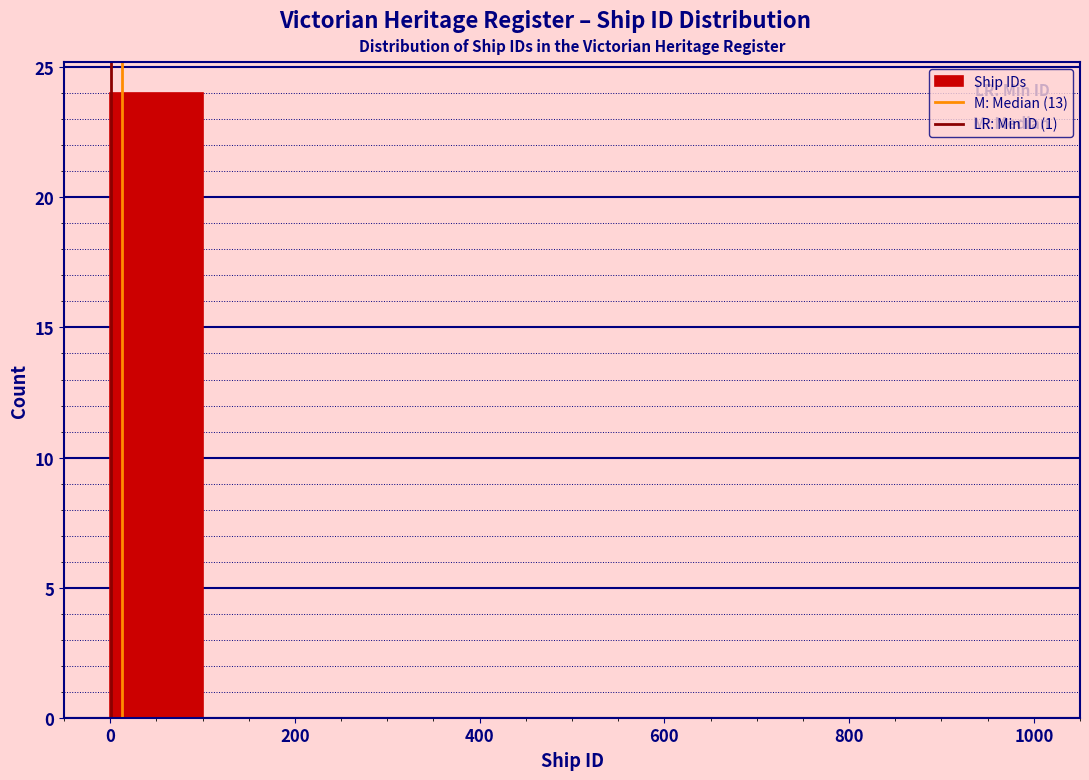

Reading left to right, list every bar in this chart as the range it spans on the x-axis followed by its height. The values are not printed on the chart, so give them approximately, as read against the axis.

0 to 100: 24
100 to 200: 0
200 to 300: 0
300 to 400: 0
400 to 500: 0
500 to 600: 0
600 to 700: 0
700 to 800: 0
800 to 900: 0
900 to 1000: 0